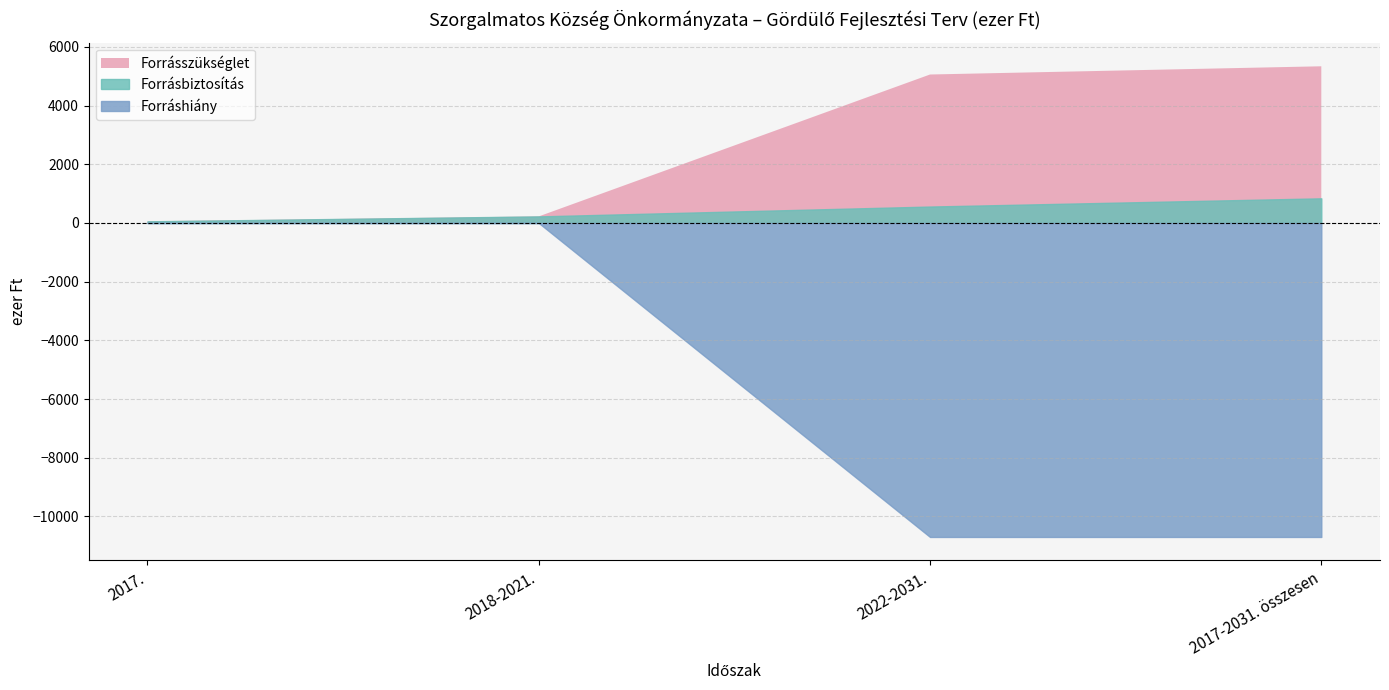

What is the value of the Forráshiány point at the 3rd from the left?

-10700